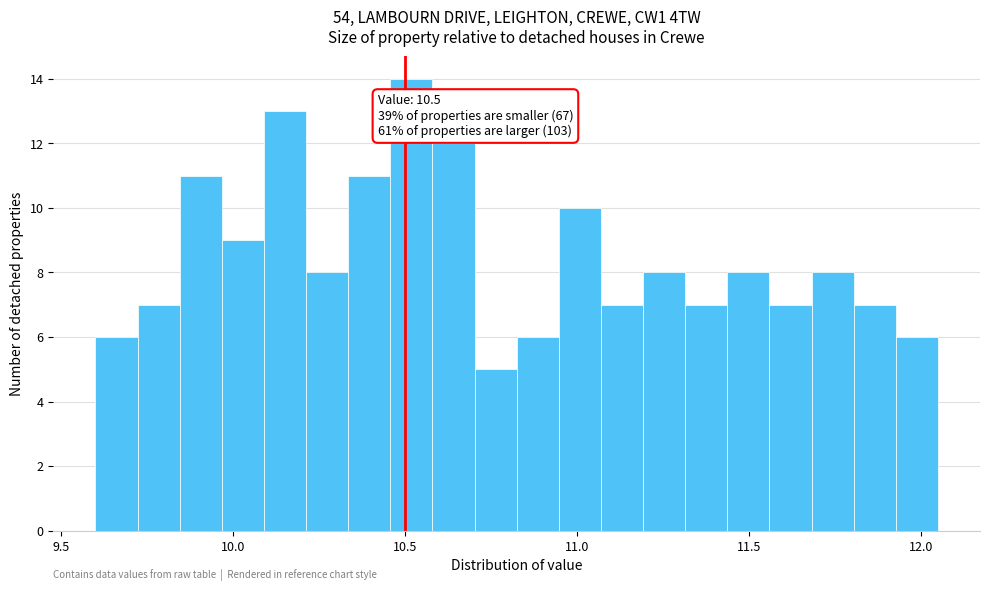

Around what value on the x-axis is the tallest bar? Give the approximate position of its centre, as read against the axis.

10.50